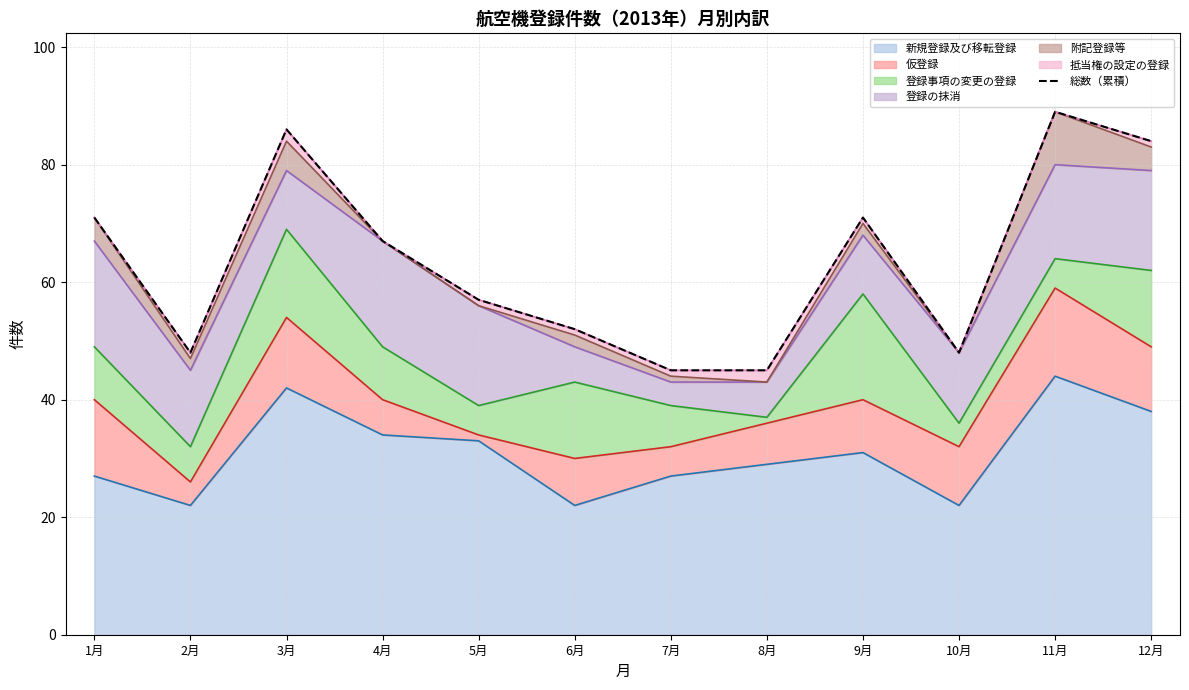

What is the change in value from 8月 to 9月?

+26